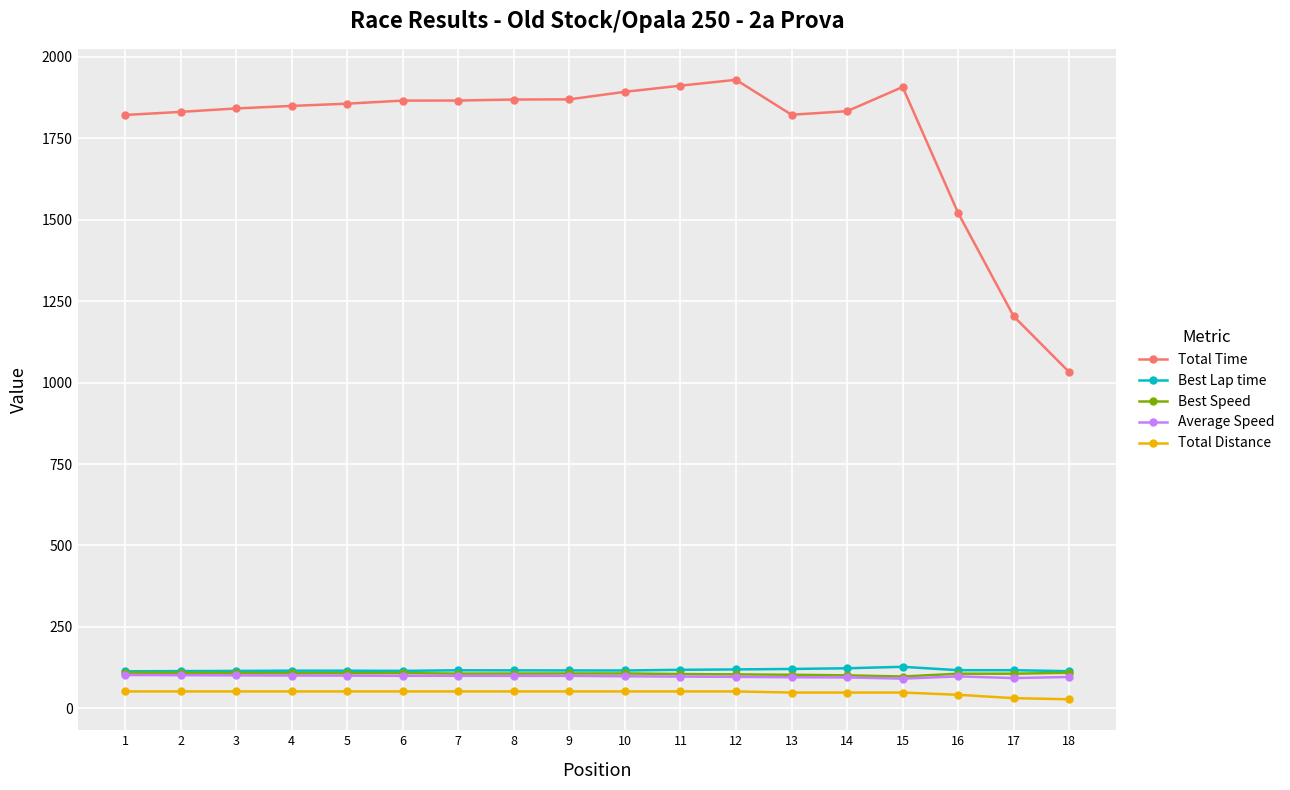

The value of Total Time at 10 is 750.5. True or false?

False